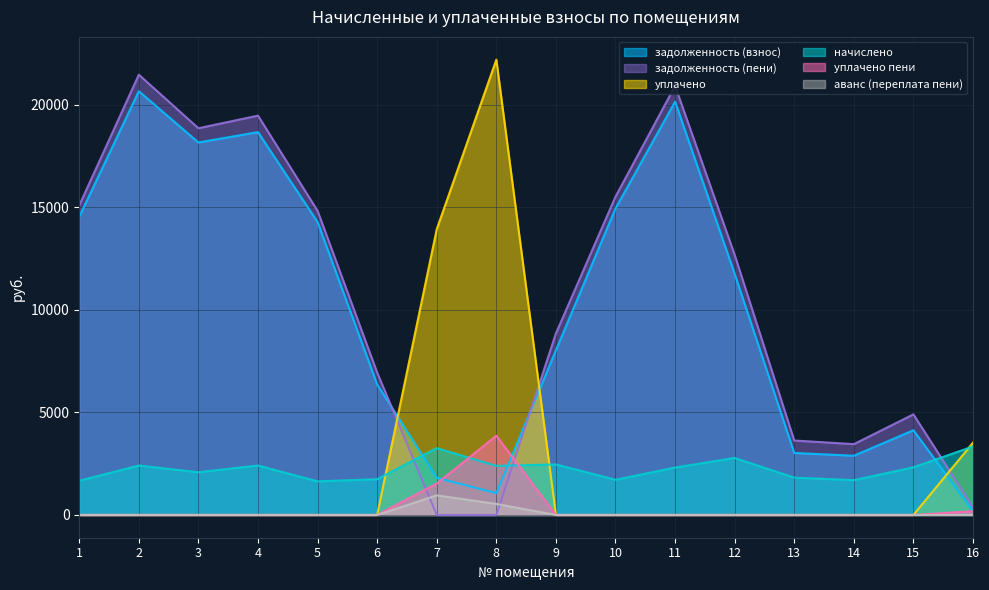

Which has a higher value, 3 or 5?

3